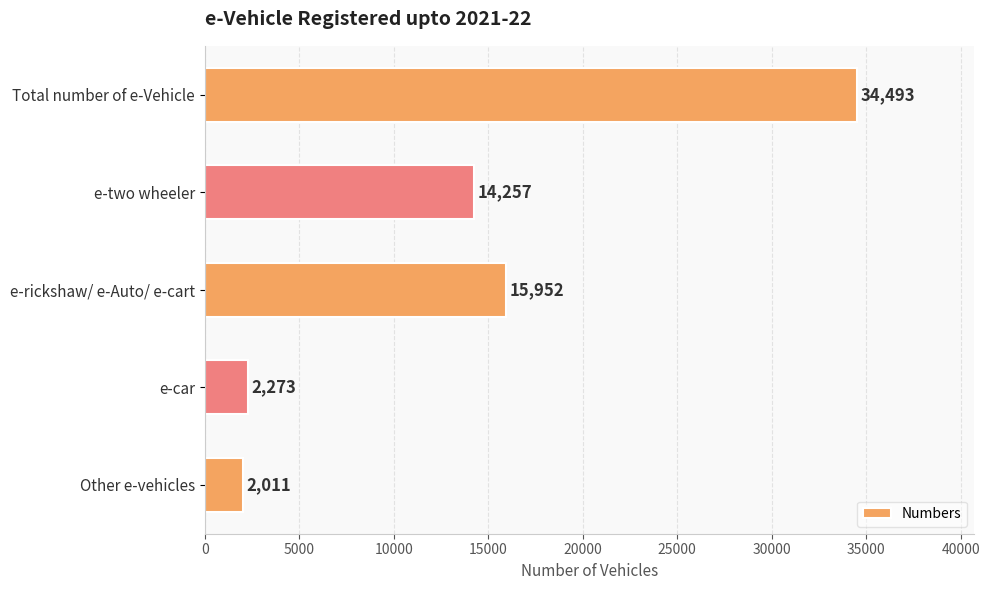

What is the greatest value displayed?

34493